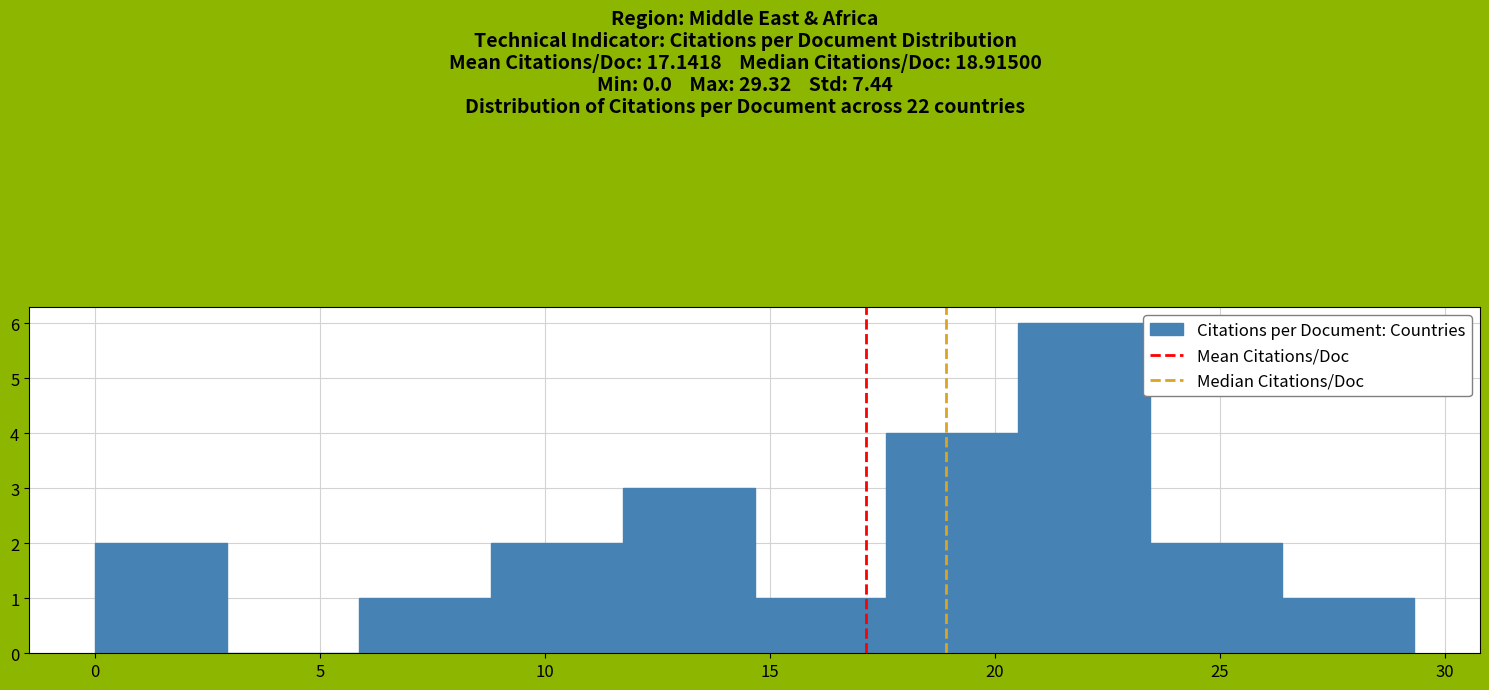

Reading left to right, transcribe this chart: for each bar, give the range it covers on the x-axis and its height. Neither the bar edges nor the heights are printed on the chart, so give them approximately, as read against the axes.

0.0 to 3.0: 2
3.0 to 6.0: 0
6.0 to 9.0: 1
9.0 to 11.5: 2
11.5 to 14.5: 3
14.5 to 17.5: 1
17.5 to 20.5: 4
20.5 to 23.5: 6
23.5 to 26.5: 2
26.5 to 29.5: 1